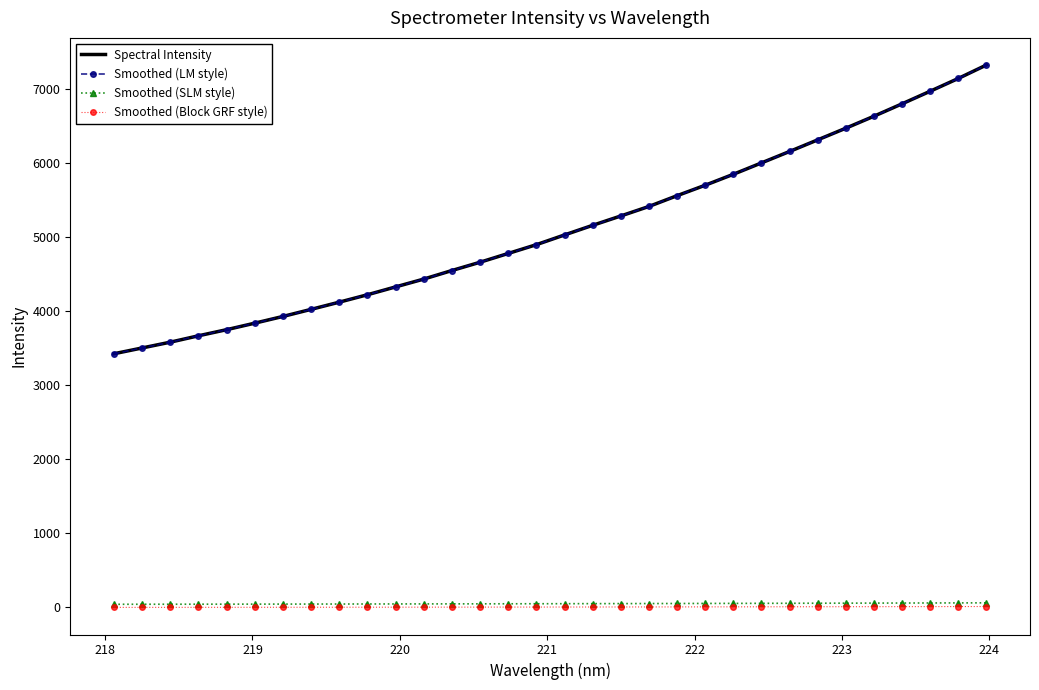

What is the value of the Smoothed (Block GRF style) point at the 13th from the left?

-1.4